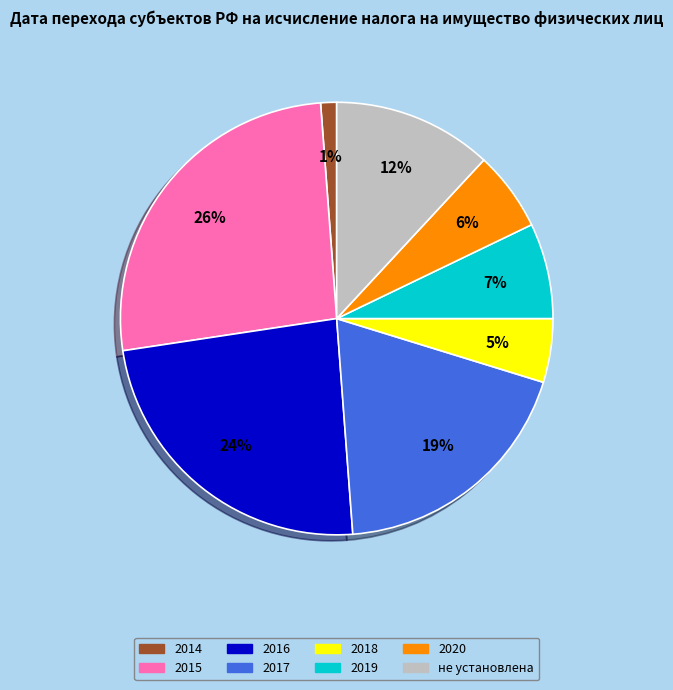

What is the smallest slice in the pie chart?

2014